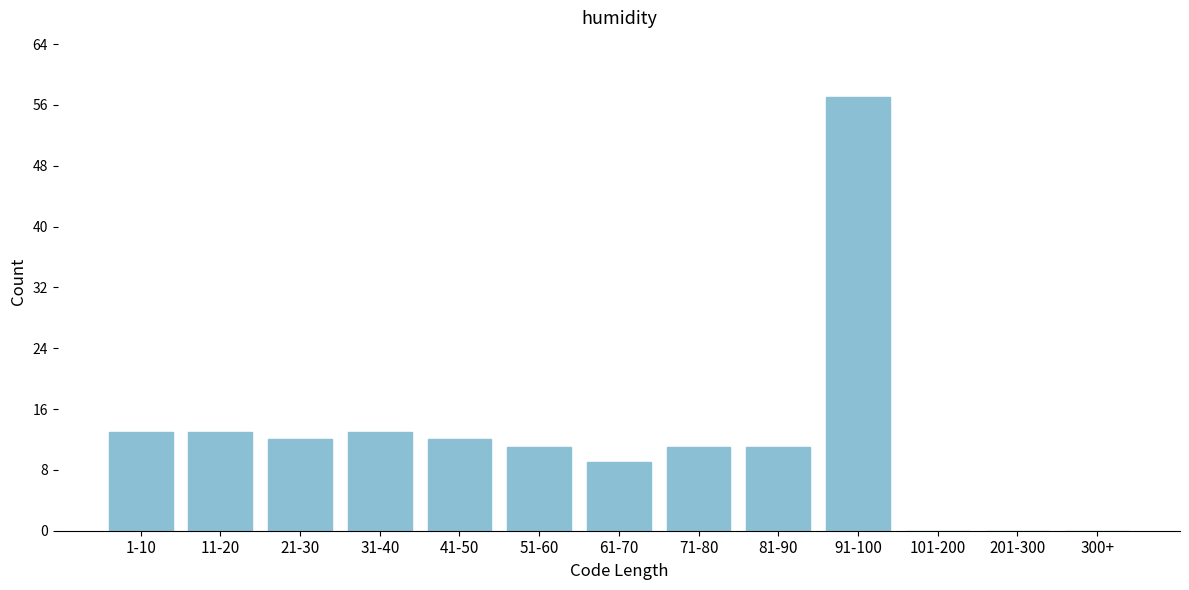

Reading left to right, transcribe all the data shown in this chart.

1-10=13	11-20=13	21-30=12	31-40=13	41-50=12	51-60=11	61-70=9	71-80=11	81-90=11	91-100=57	101-200=0	201-300=0	300+=0